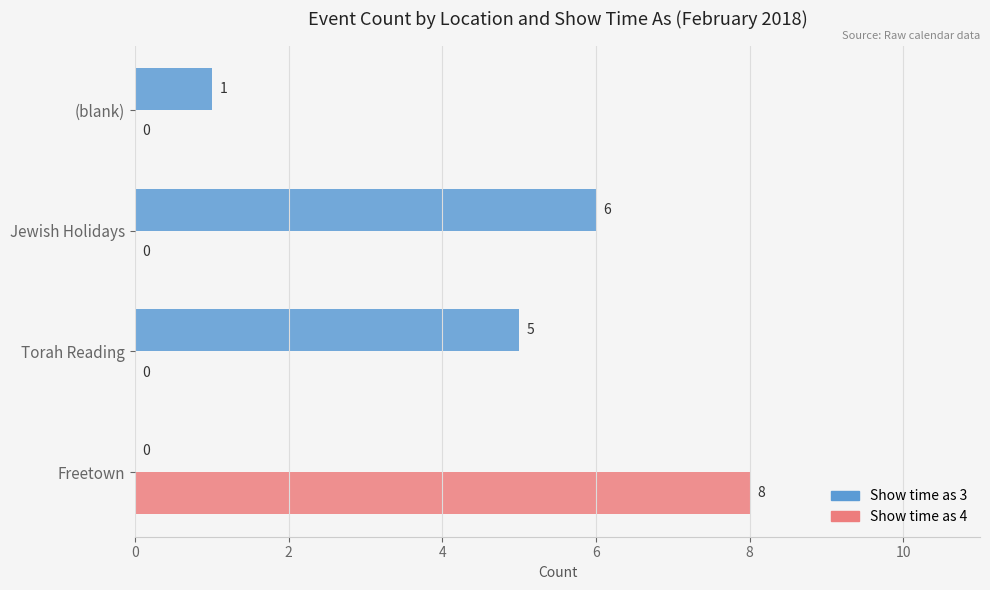

What is the highest value of the Show time as 3 series?

6